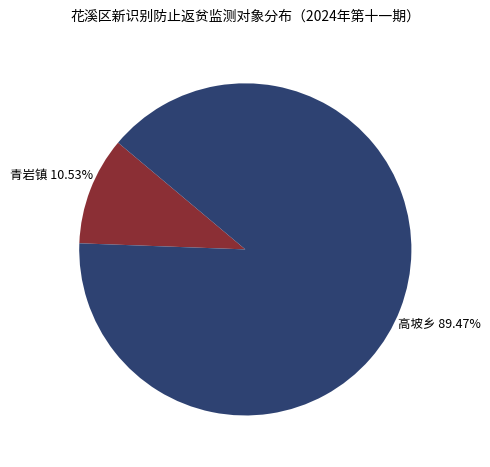

What percentage is the 高坡乡 slice, to the nearest percent?

89%